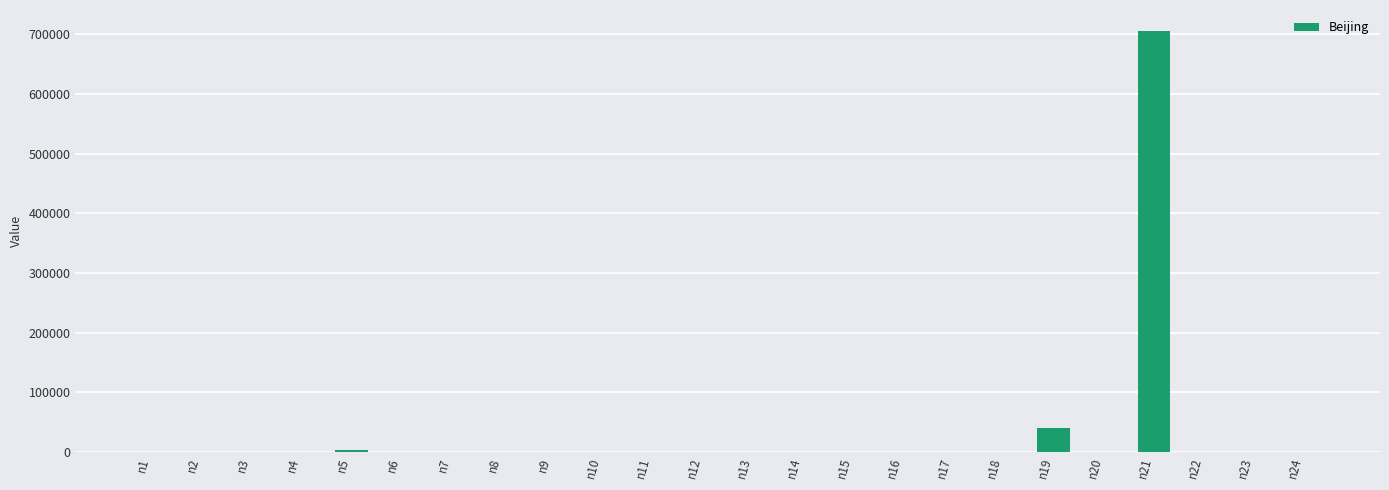

What is the greatest value displayed?

705447.0